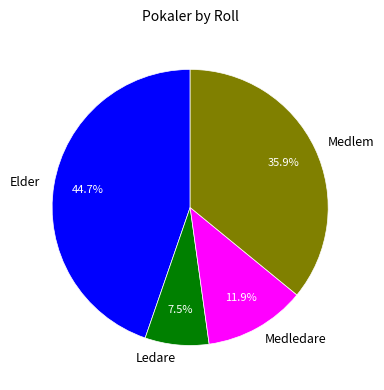

Does Ledare account for over 50% of the chart?

No